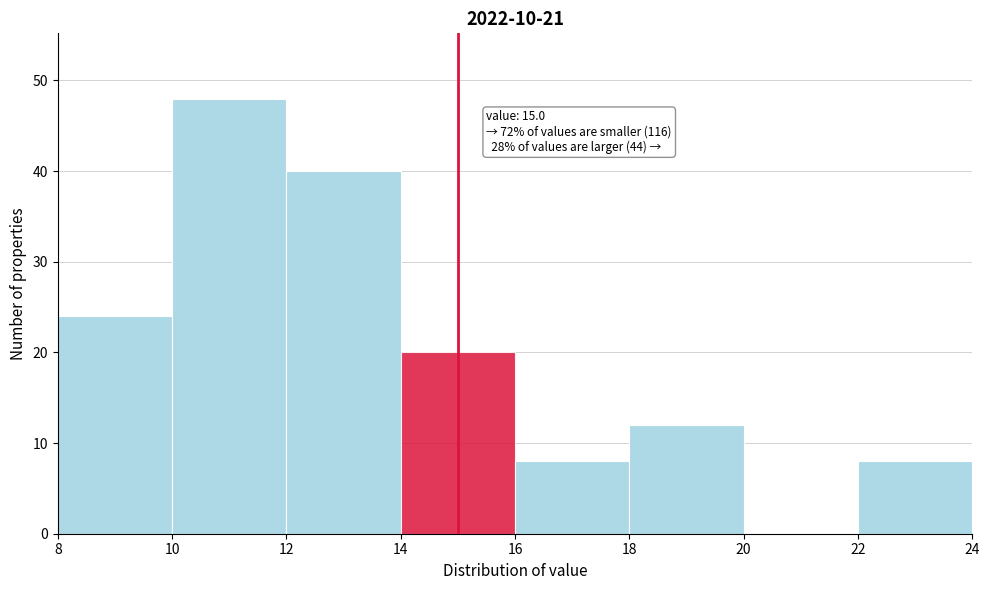

Which range on the x-axis has the tallest bar?

10 to 12